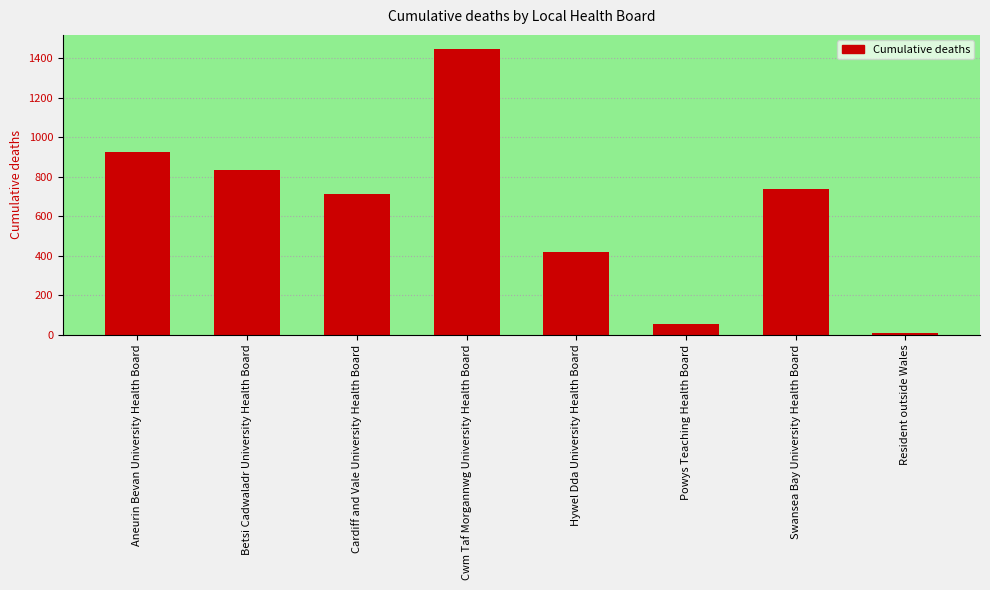

Count the number of categories in the chart.

8